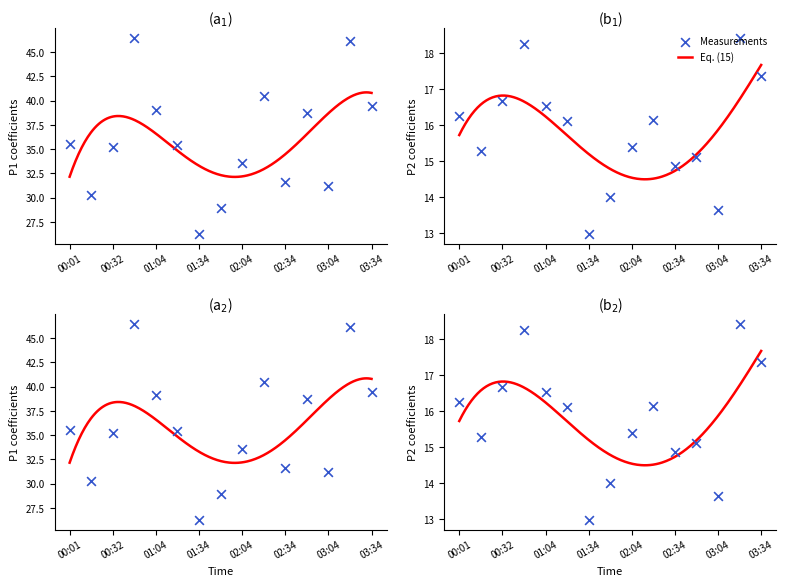

Which series has the largest total across all categories?

P1